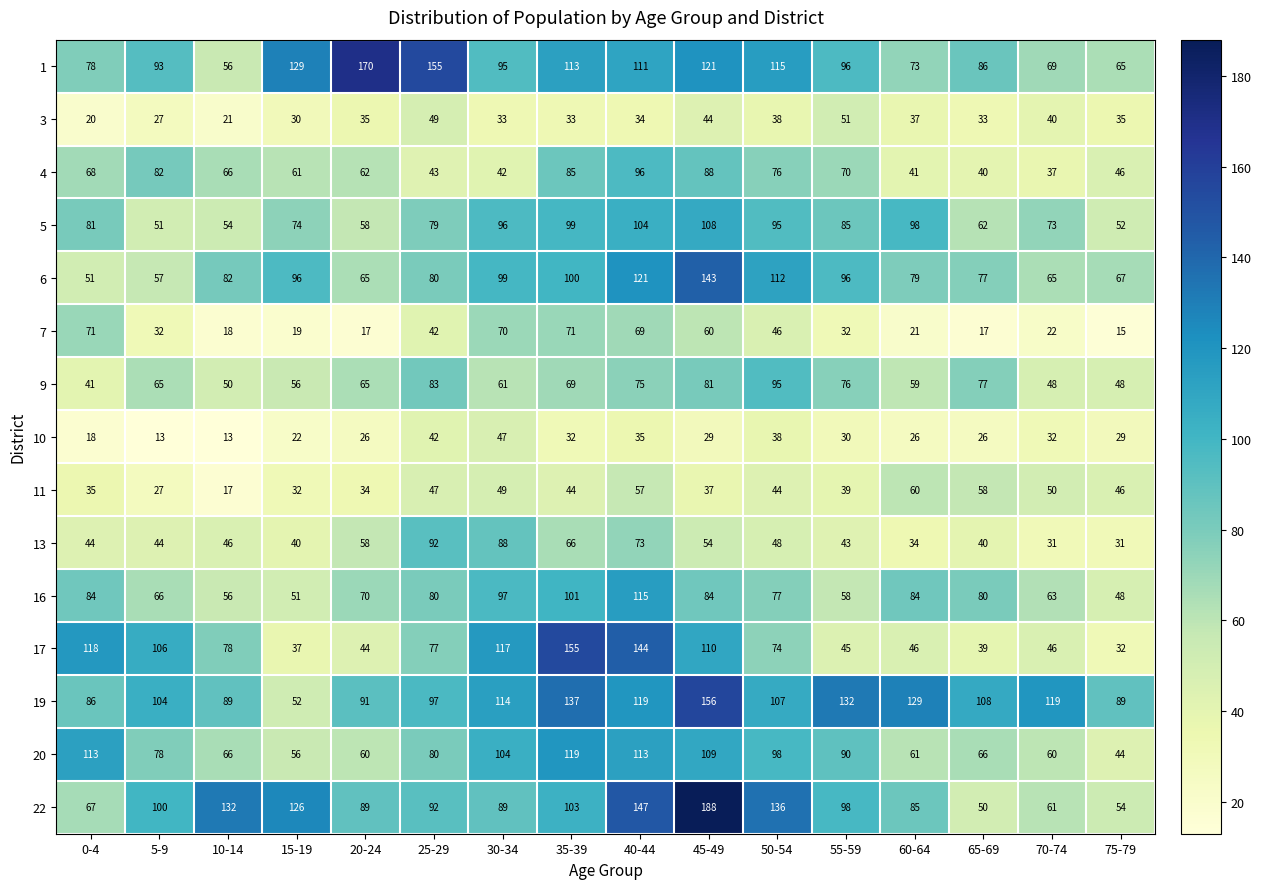

The 20 series shows 44 at 10-14. True or false?

False